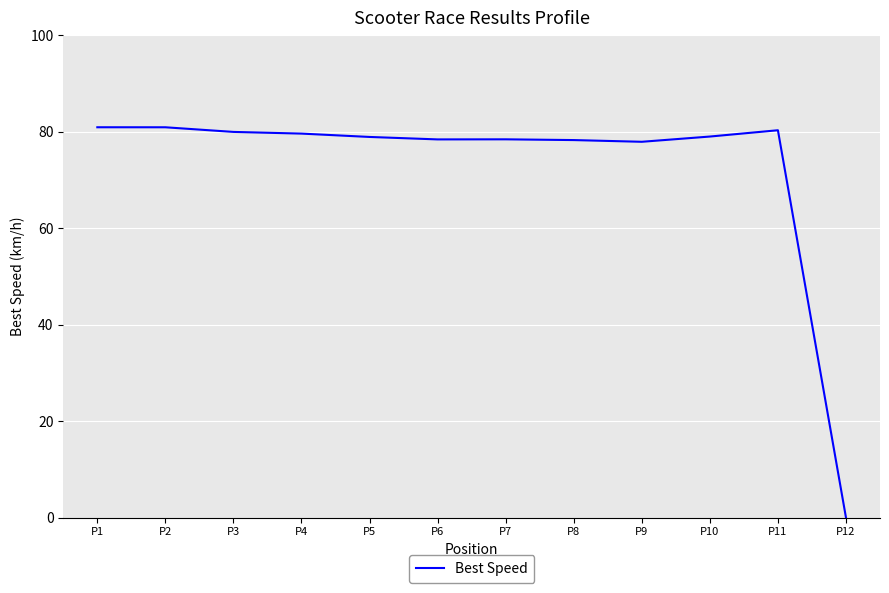

The chart shows a value of 127.0 at P2. True or false?

False